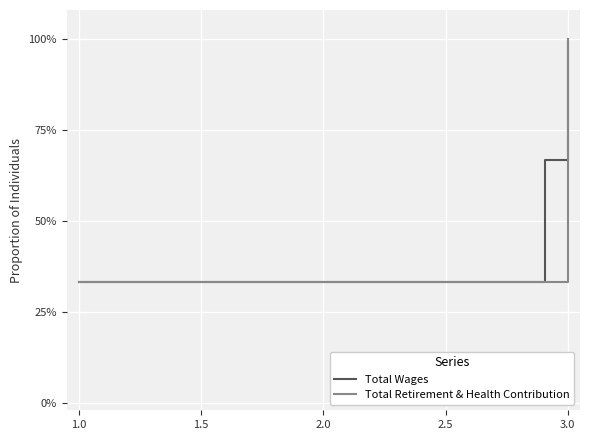

Which series has the largest total across all categories?

Total Wages